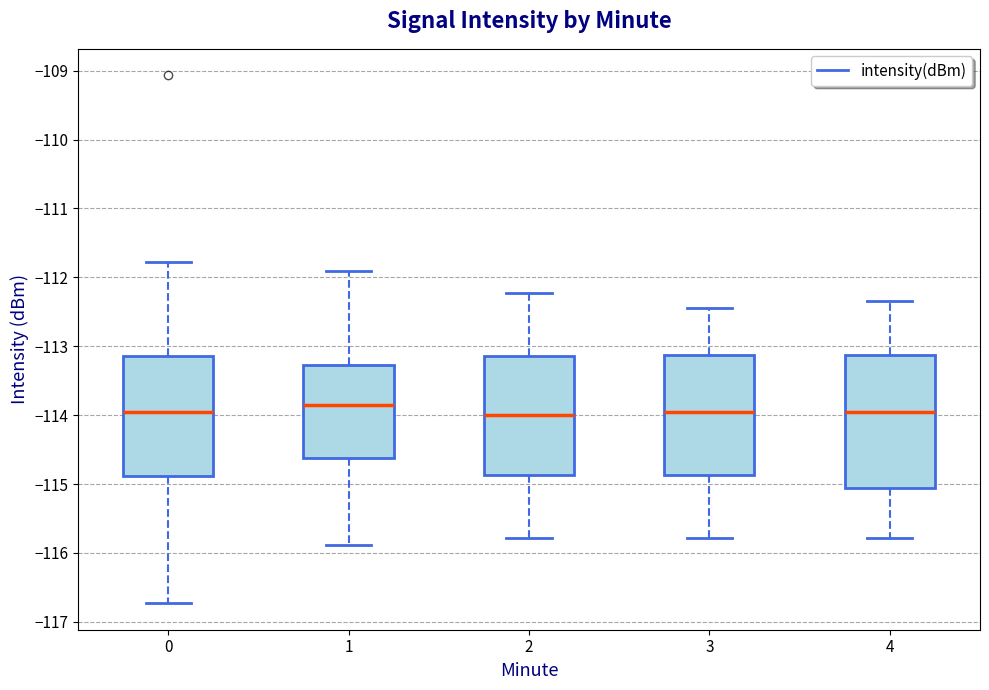

Reading left to right, read every box against the y-axis: the position of its median line, the range the box covers, and the ends of its whiskers. The values are not printed on the chart, so give them approximately, as read against the axis.

0: median -114.0, box -114.9 to -113.1, whiskers -116.7 to -111.8
1: median -113.8, box -114.6 to -113.3, whiskers -115.9 to -111.9
2: median -114.0, box -114.9 to -113.1, whiskers -115.8 to -112.2
3: median -113.9, box -114.9 to -113.1, whiskers -115.8 to -112.4
4: median -113.9, box -115.1 to -113.1, whiskers -115.8 to -112.3